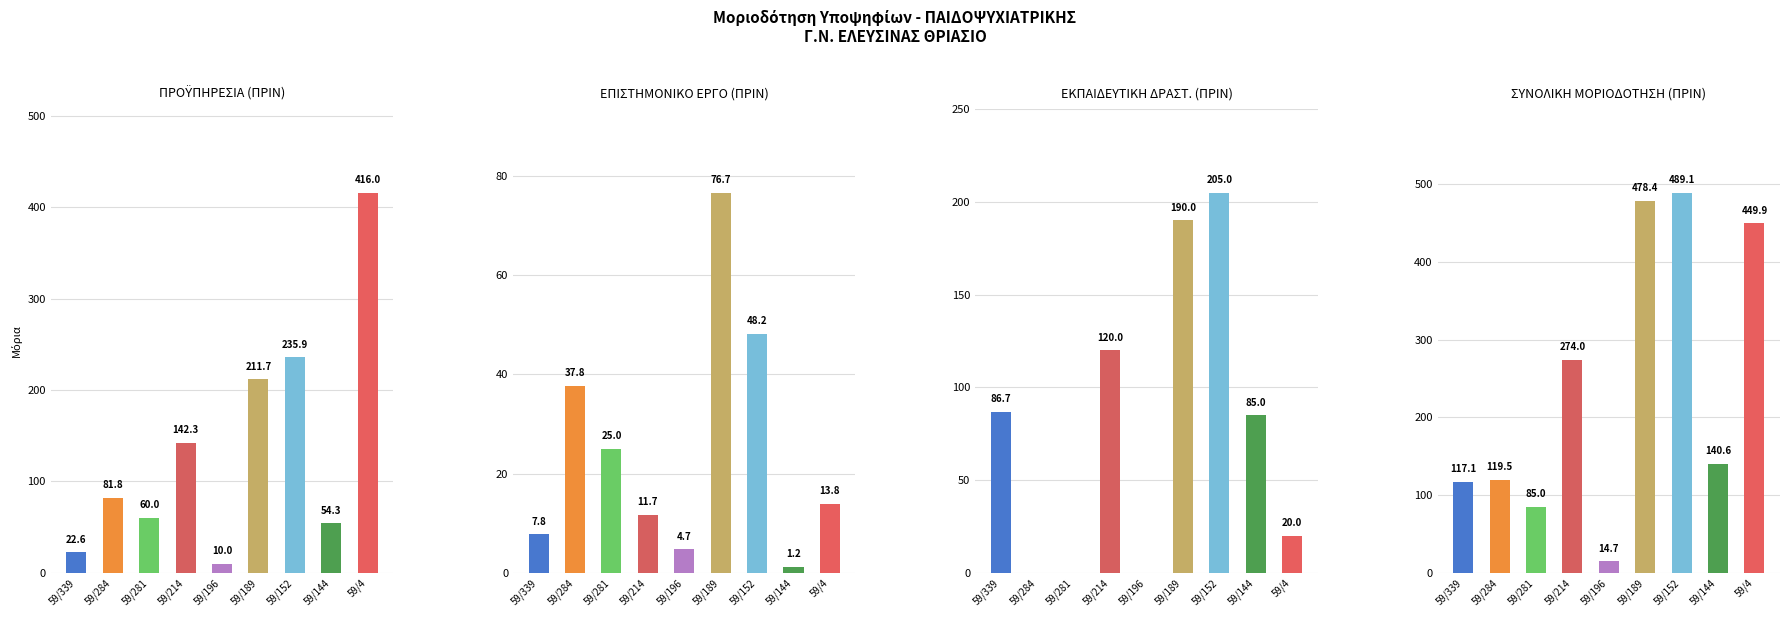

Which series has the largest total across all categories?

ΣΥΝΟΛΙΚΗ ΜΟΡΙΟΔΟΤΗΣΗ (ΠΡΙΝ)